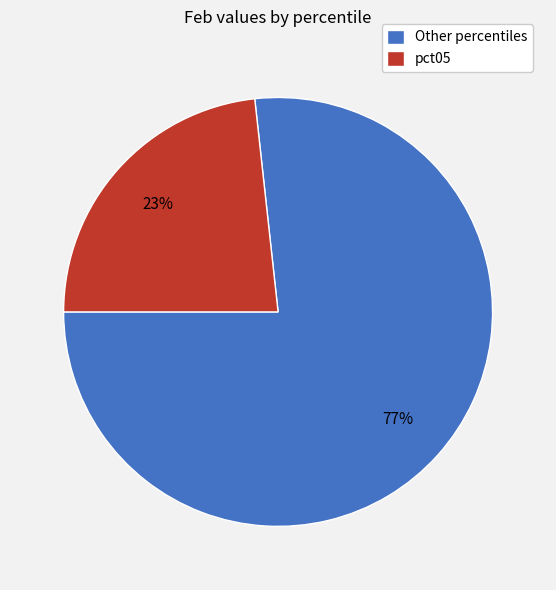

To the nearest percent, what is the combined percentage of pct05 and Other percentiles?

100%